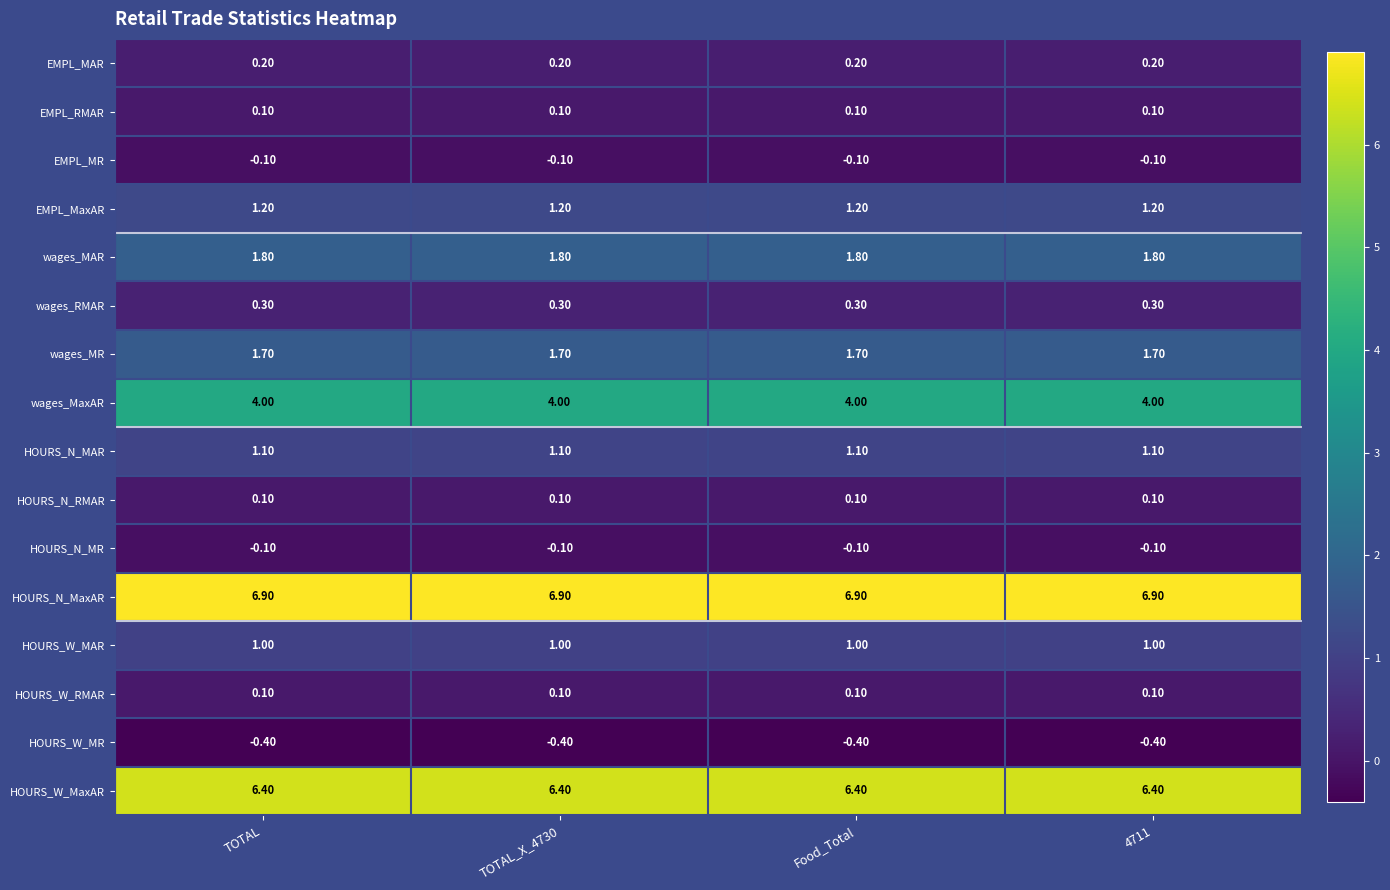

Is the value of EMPL_MaxAR at 4711 greater than the value of HOURS_W_RMAR at TOTAL_X_4730?

Yes